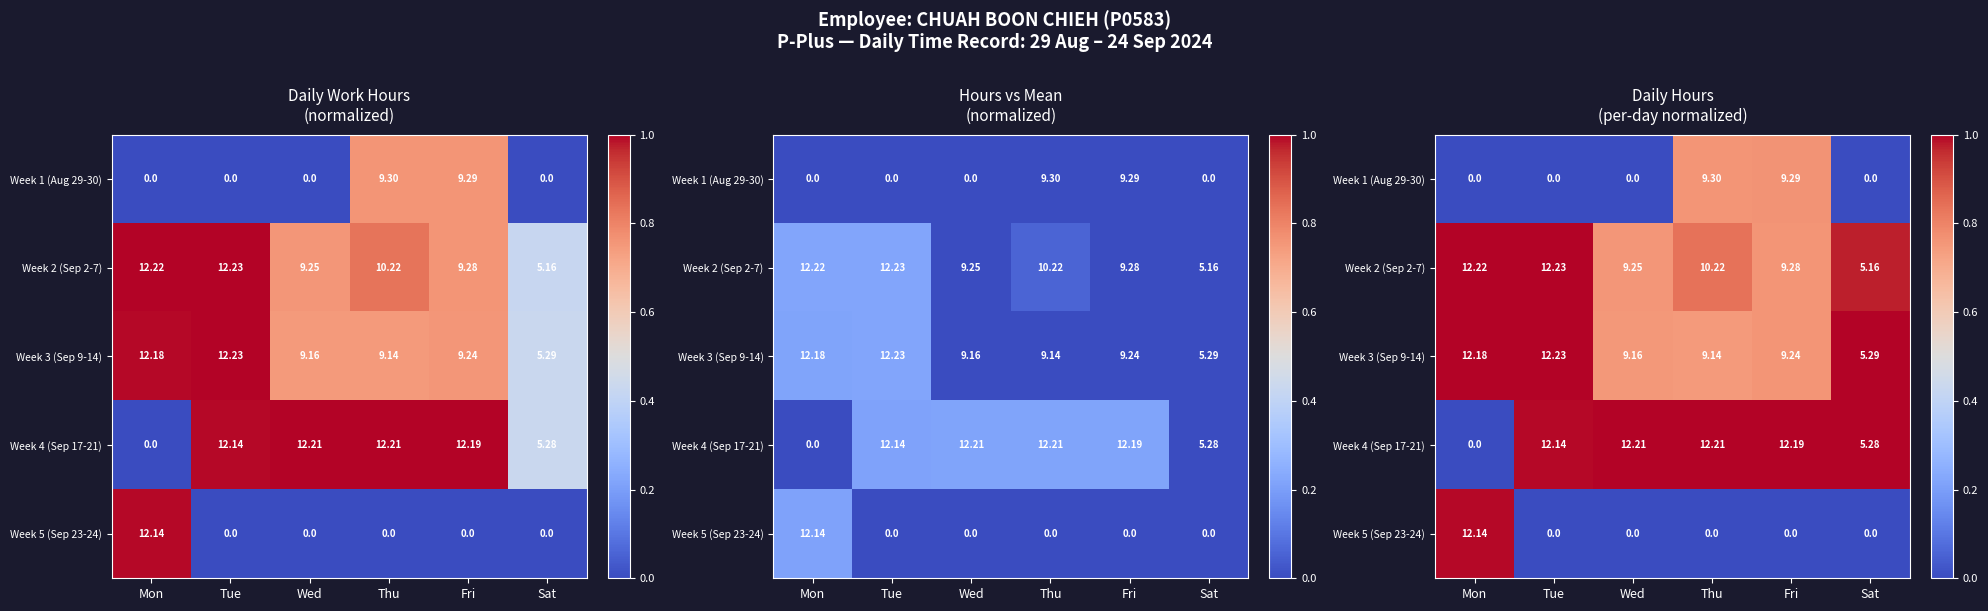

At how many categories does at least one series exceed 0?

6